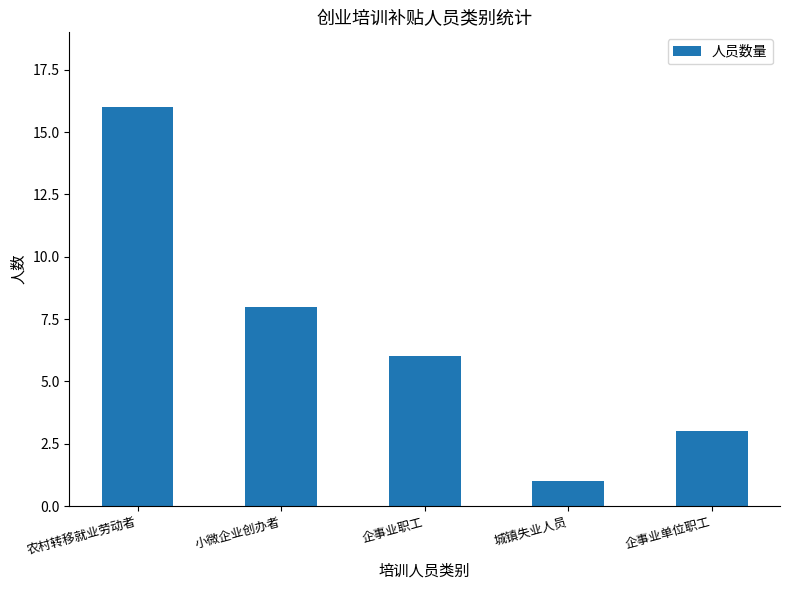

What is the label of the 4th bar from the right?

小微企业创办者